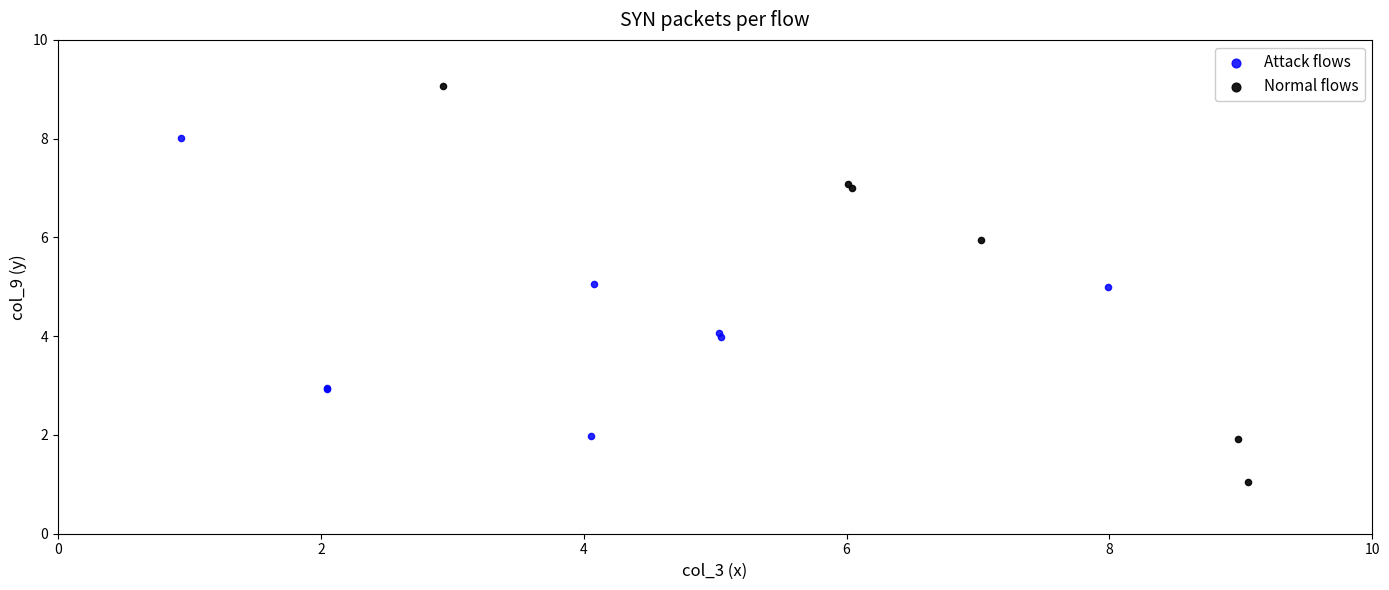

Which series contains the lowest Y value?

Normal flows